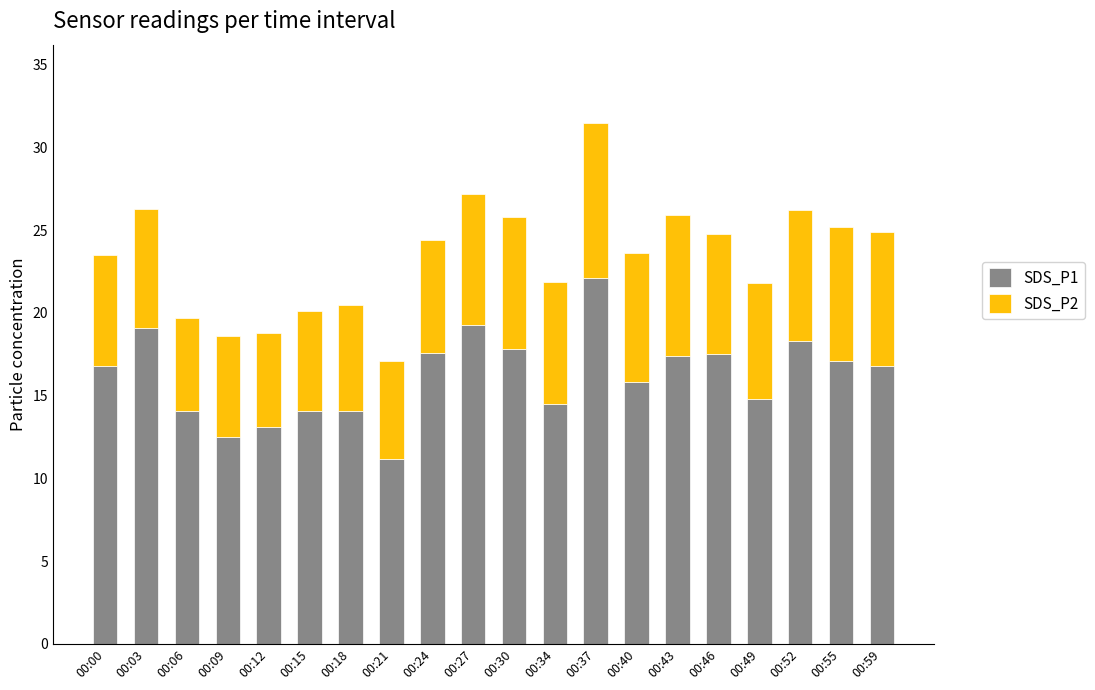

At which category is the sum across all series the highest?

00:37